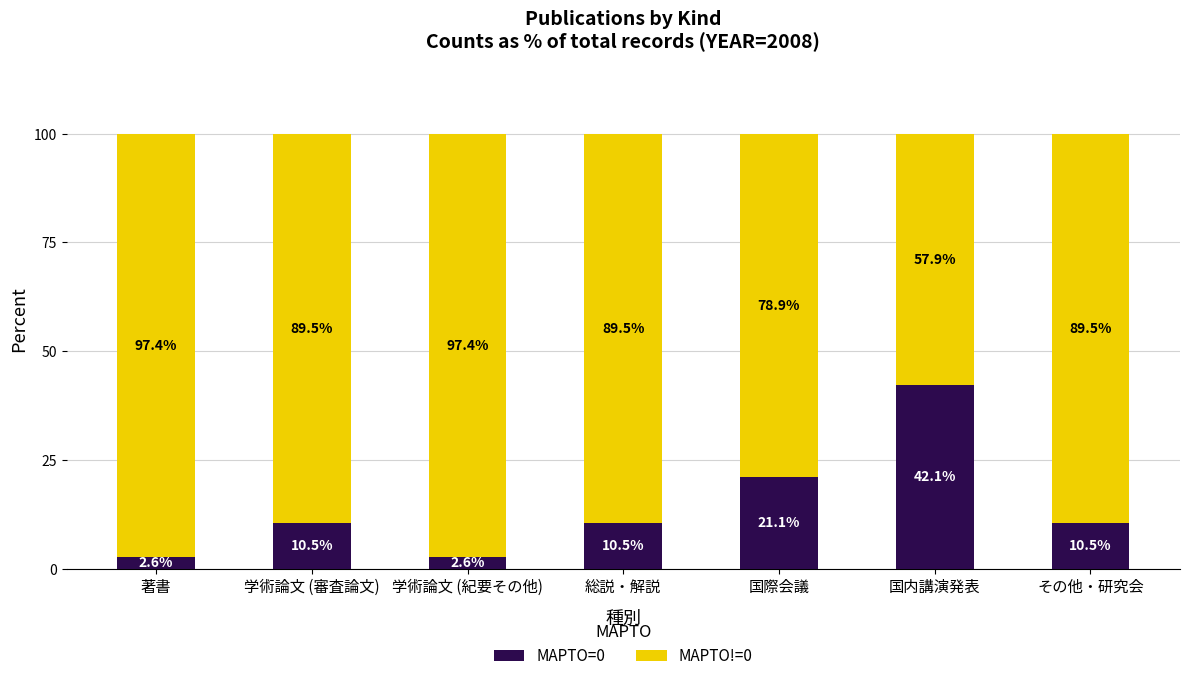

True or false: MAPTO=0 has a value of 21.1 at 国際会議.

True